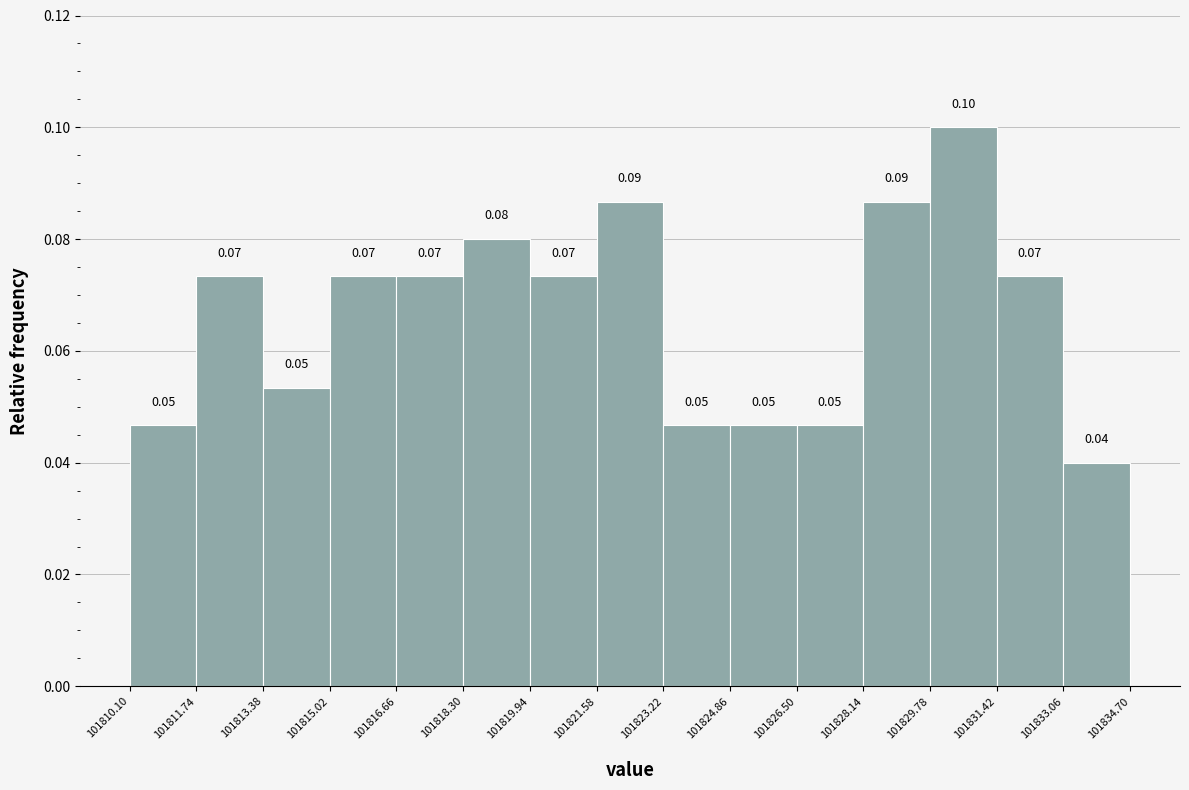

Over which range of the x-axis is the bar tallest?

101829.78 to 101831.42